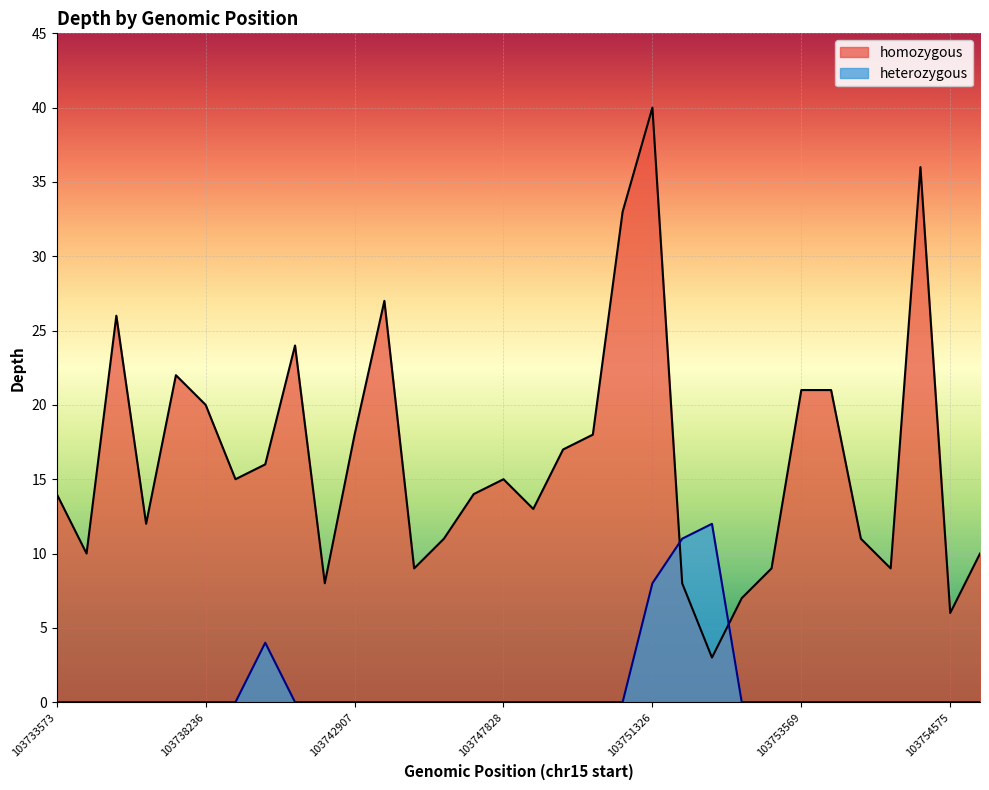

What is the difference between the values at 103739232 and 103754064?

6